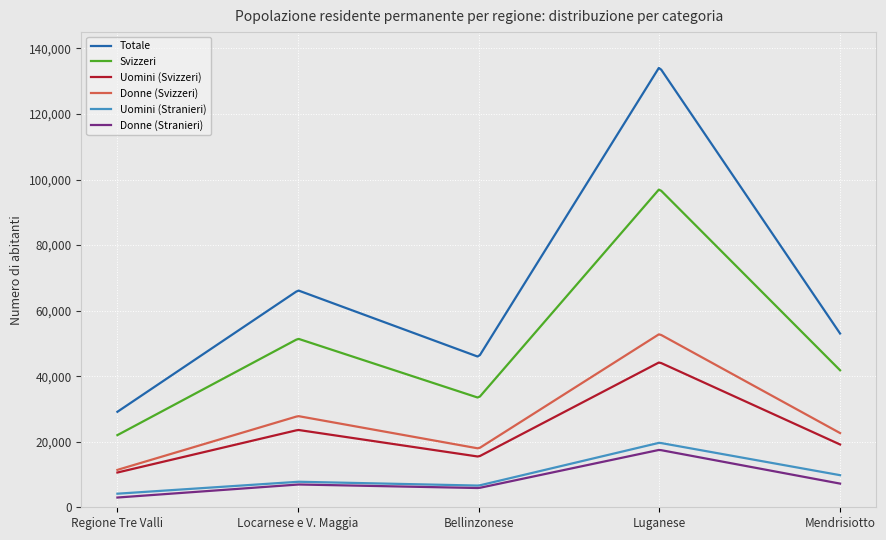

What is the lowest value of the Uomini (Stranieri) series?

4143.0